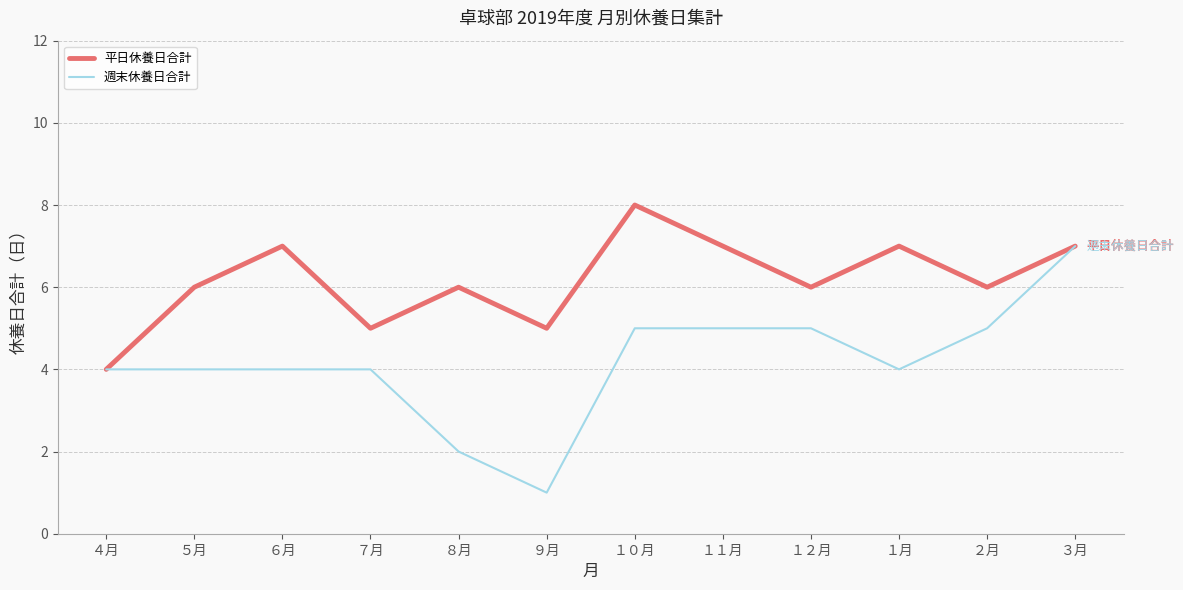

Reading left to right, extract all data points from this chart.

平日休養日合計: ４月=4	５月=6	６月=7	７月=5	８月=6	９月=5	１０月=8	１１月=7	１２月=6	１月=7	２月=6	３月=7
週末休養日合計: ４月=4	５月=4	６月=4	７月=4	８月=2	９月=1	１０月=5	１１月=5	１２月=5	１月=4	２月=5	３月=7